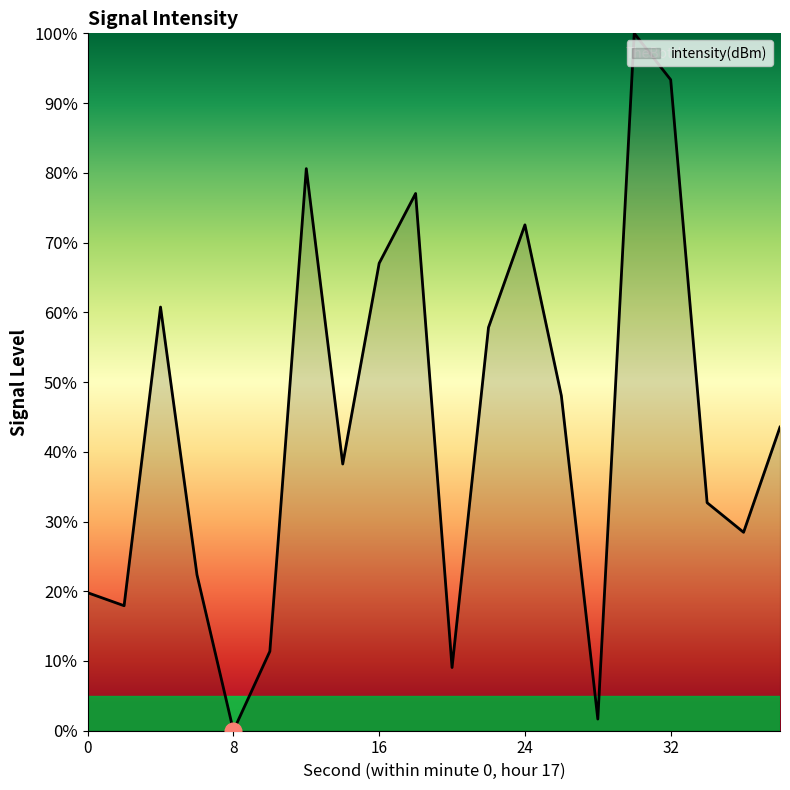

What is the difference between the maximum and minimum values?

100.0